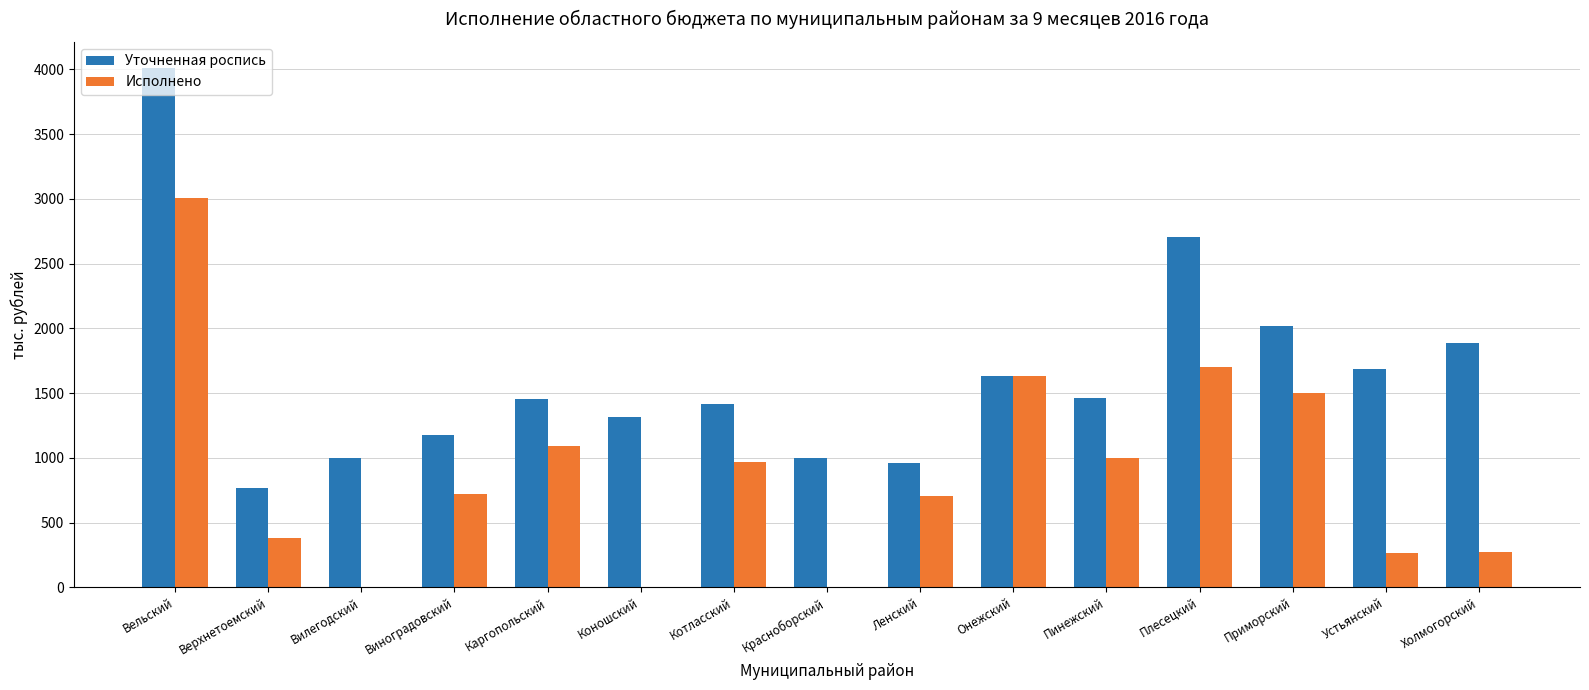

What is the total value across all series at Виноградовский?

1902.0